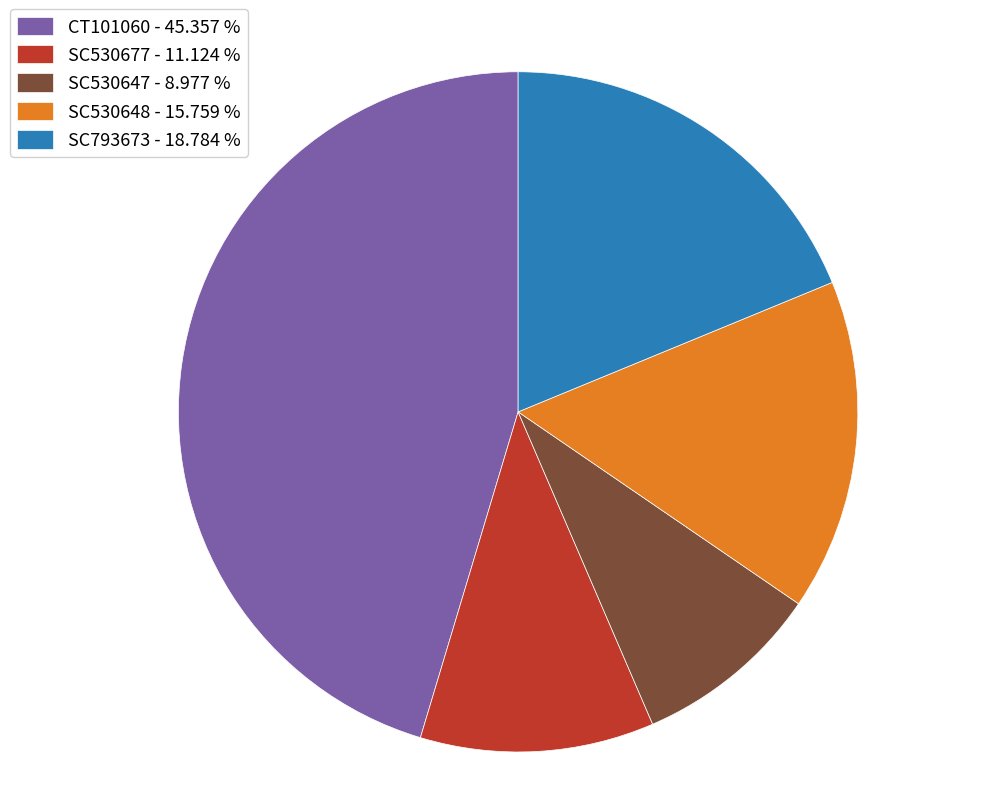

What is the ratio of the value at SC793673 to the value at SC530647?

2.1